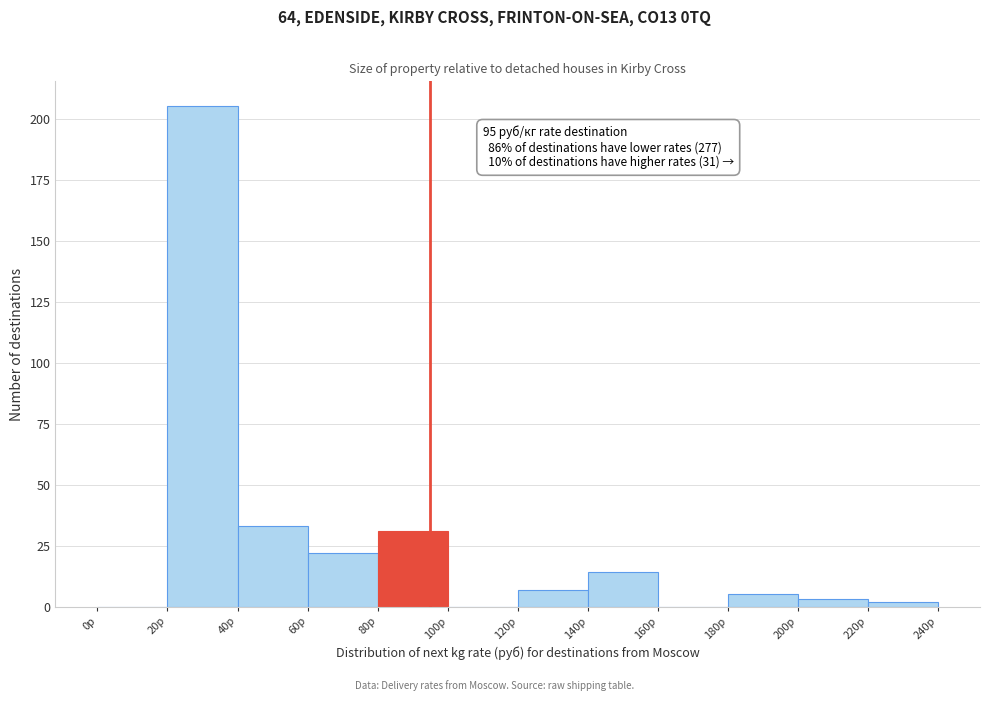

Over which range of the x-axis is the bar tallest?

20 to 40